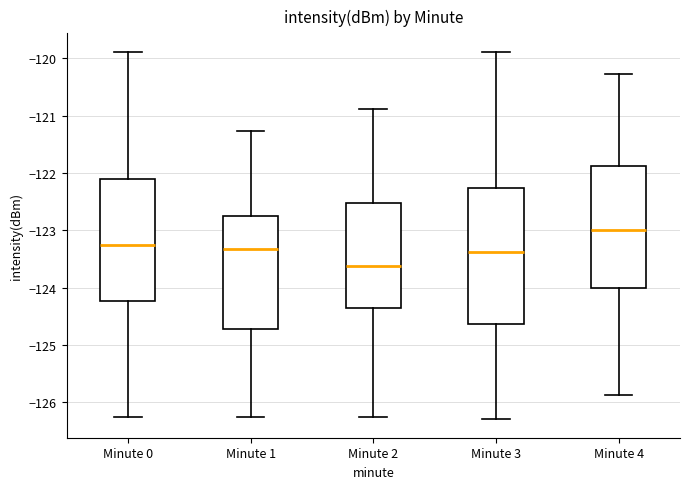

Which box has the lowest median line?

Minute 2